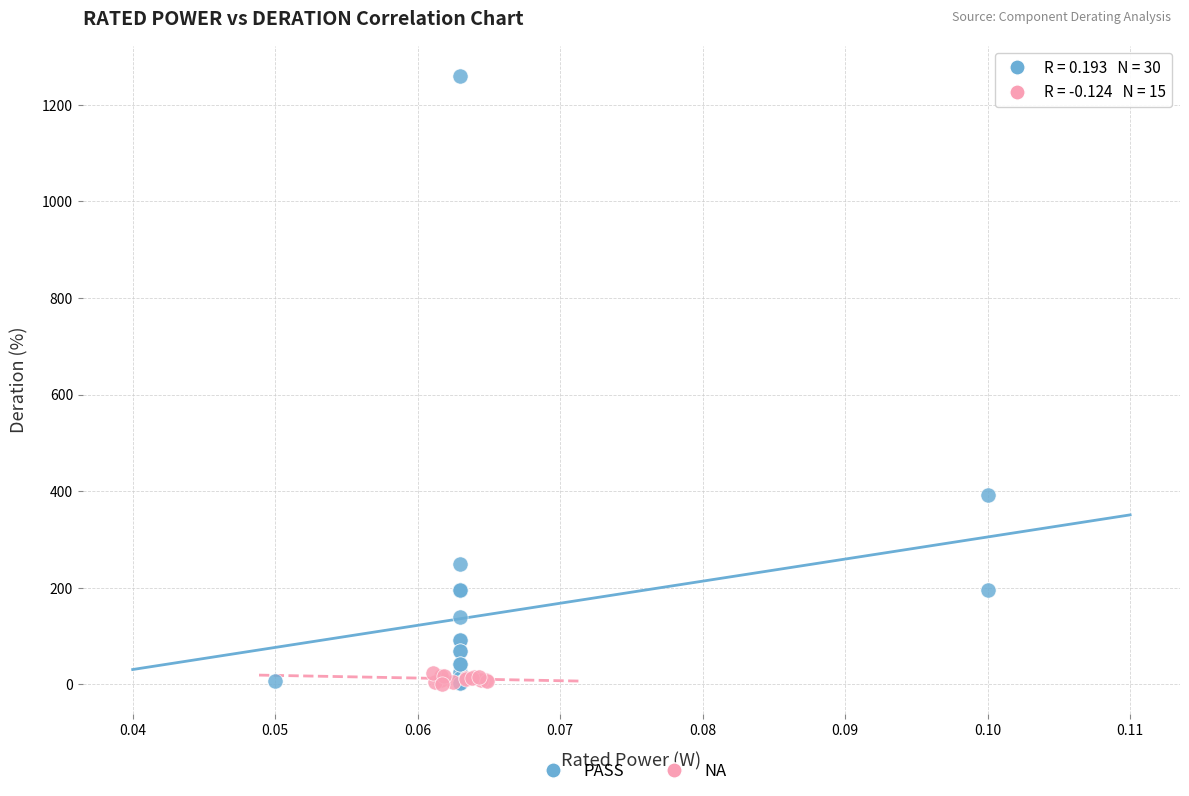

Which series reaches the maximum Y coordinate?

PASS